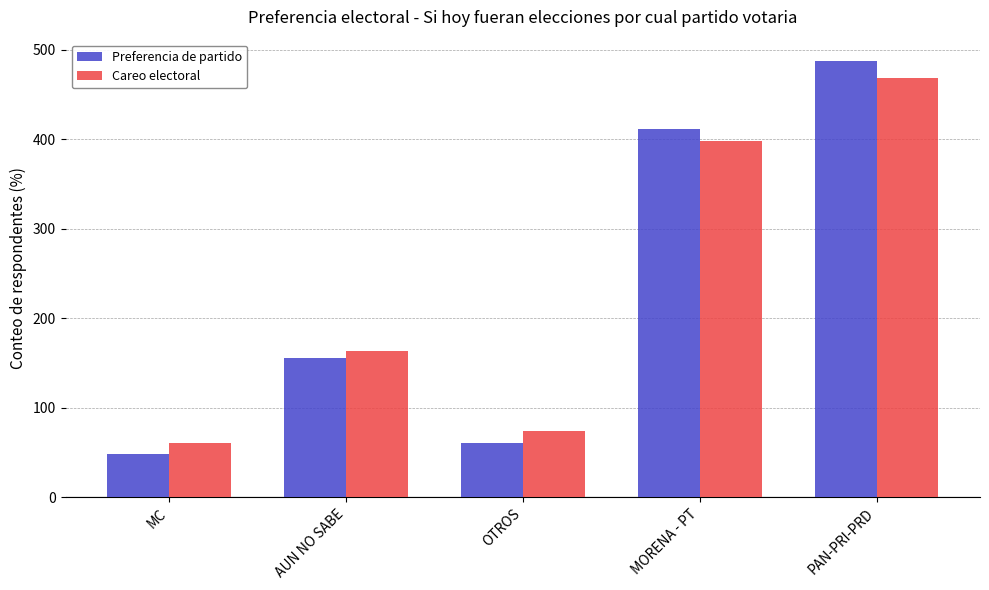

What position from the right is PAN-PRI-PRD?

1